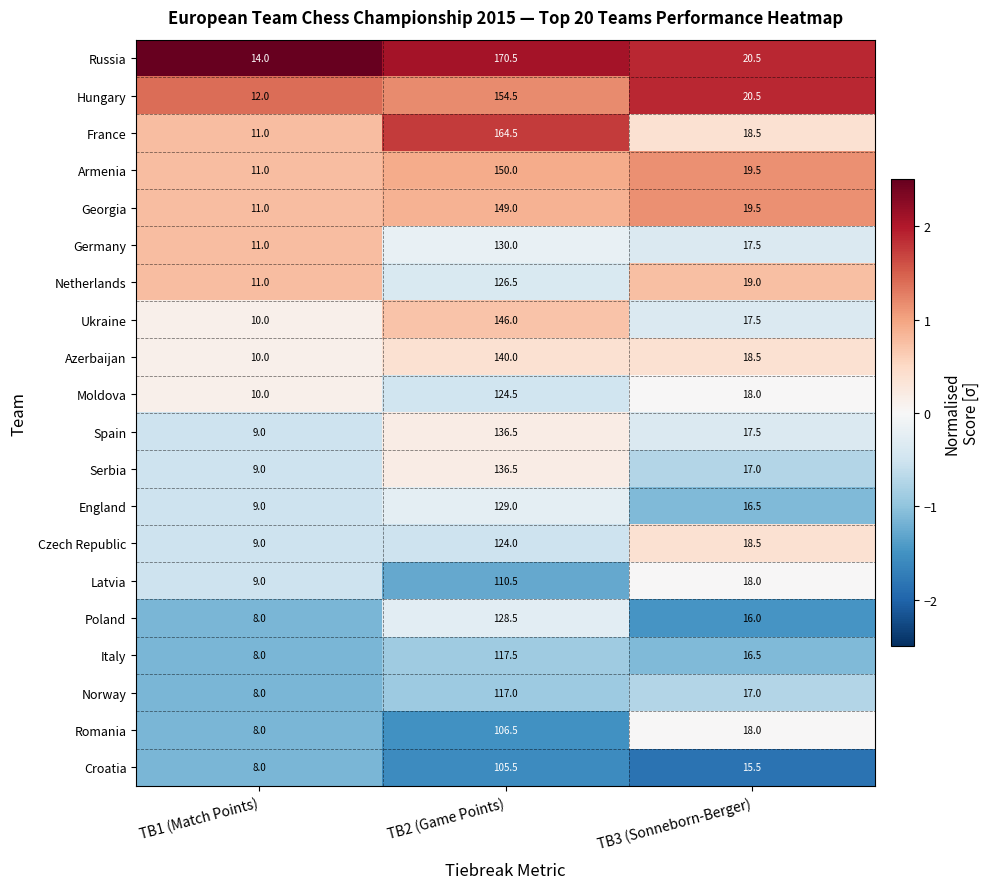

At which label is Hungary closest to 83?

TB3 (Sonneborn-Berger)